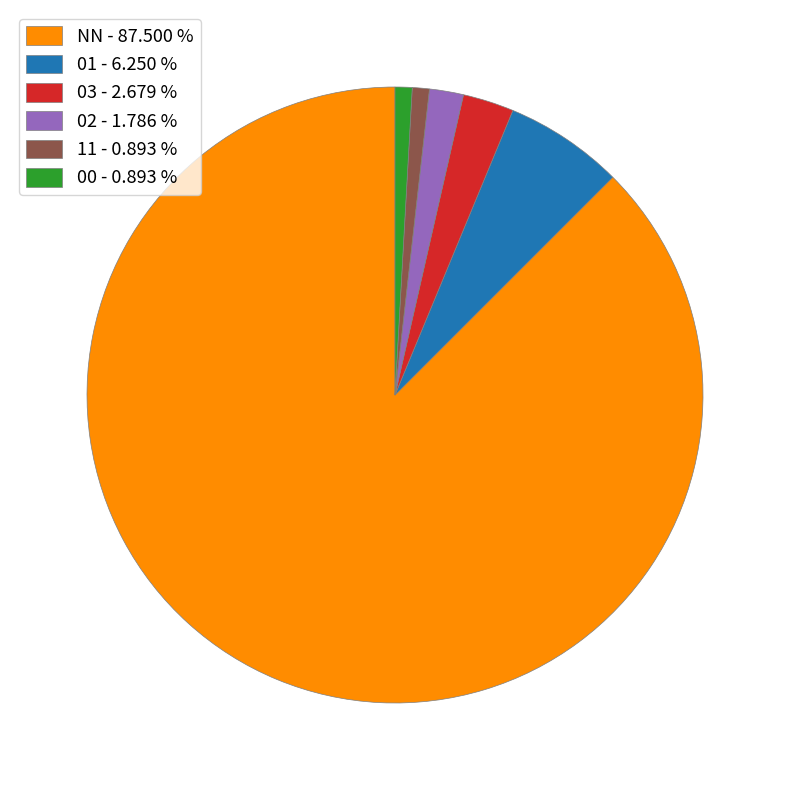

What is the largest slice in the pie chart?

NN